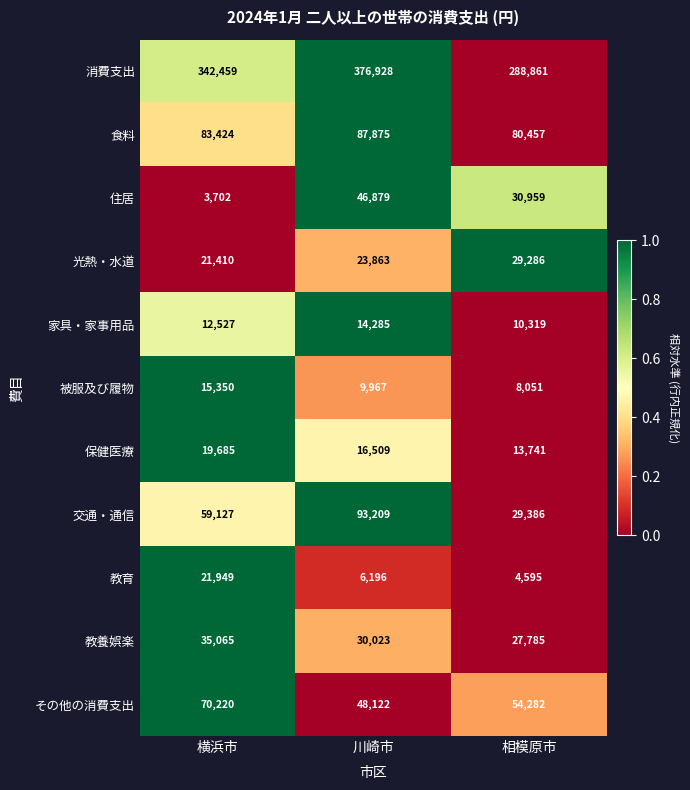

How many series are shown in this chart?

11